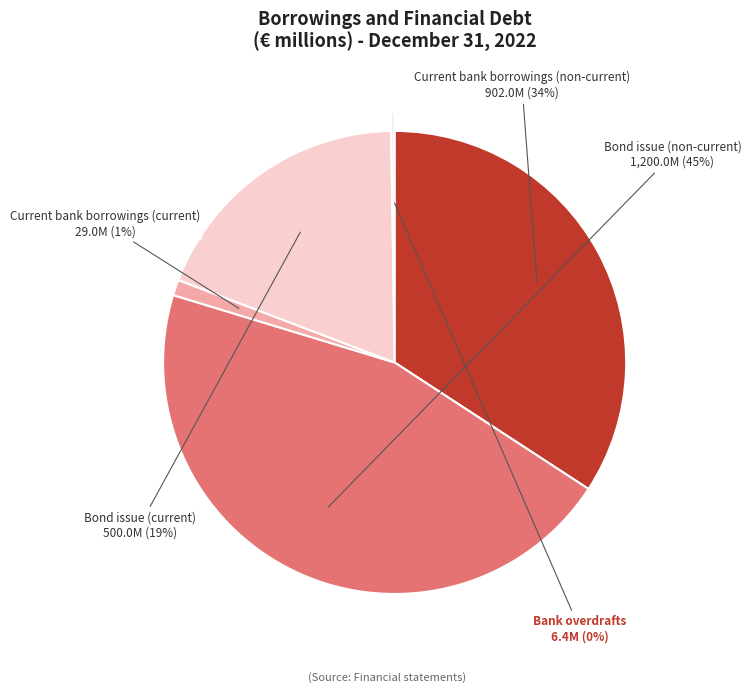

The Current bank borrowings (non-current) slice represents 34% of the pie. True or false?

True